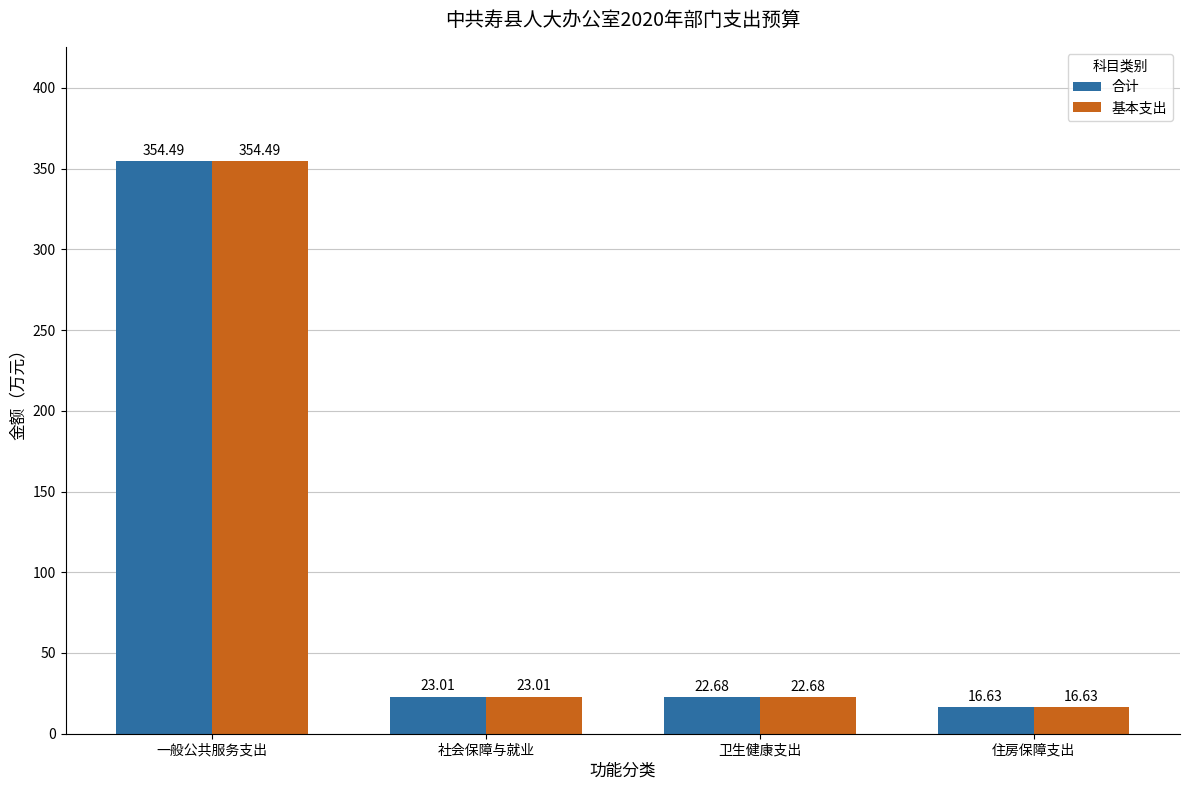

The value of 合计 at 卫生健康支出 is 8.2. True or false?

False